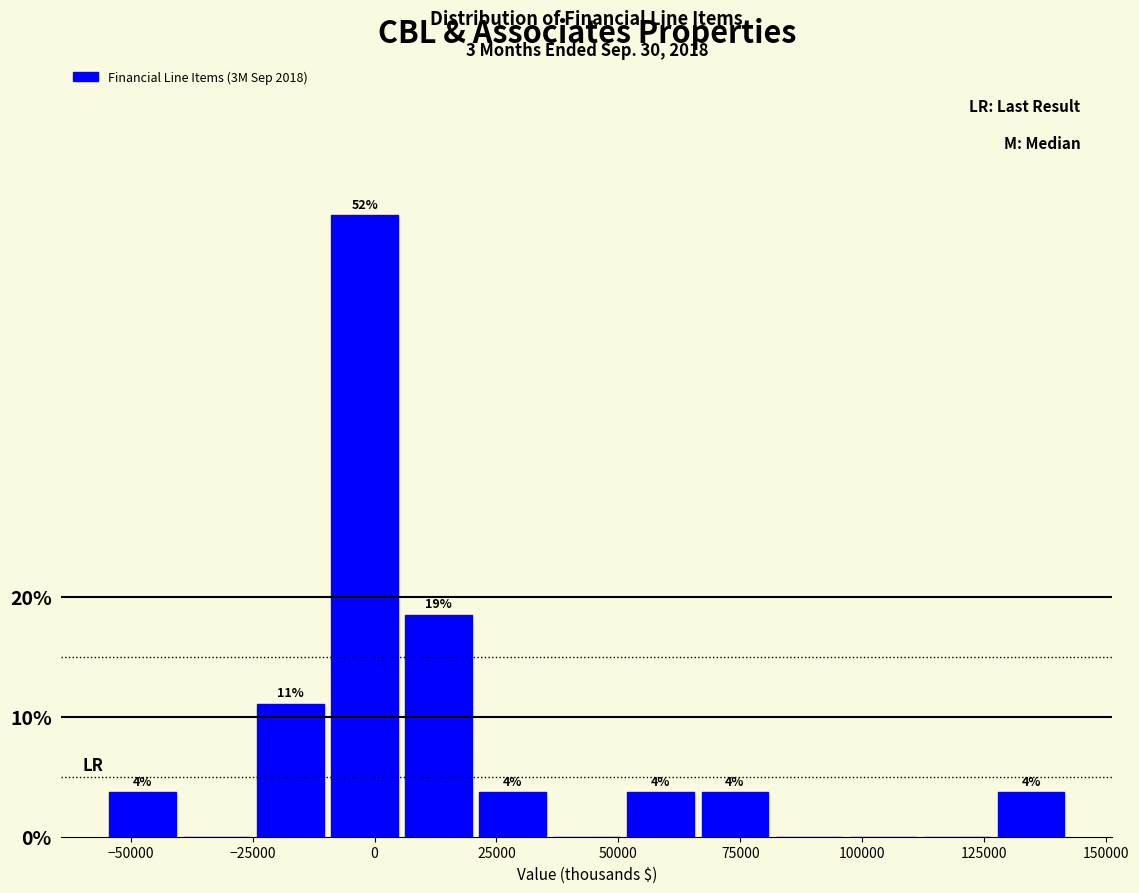

Around what value on the x-axis is the tallest bar? Give the approximate position of its centre, as read against the axis.

0